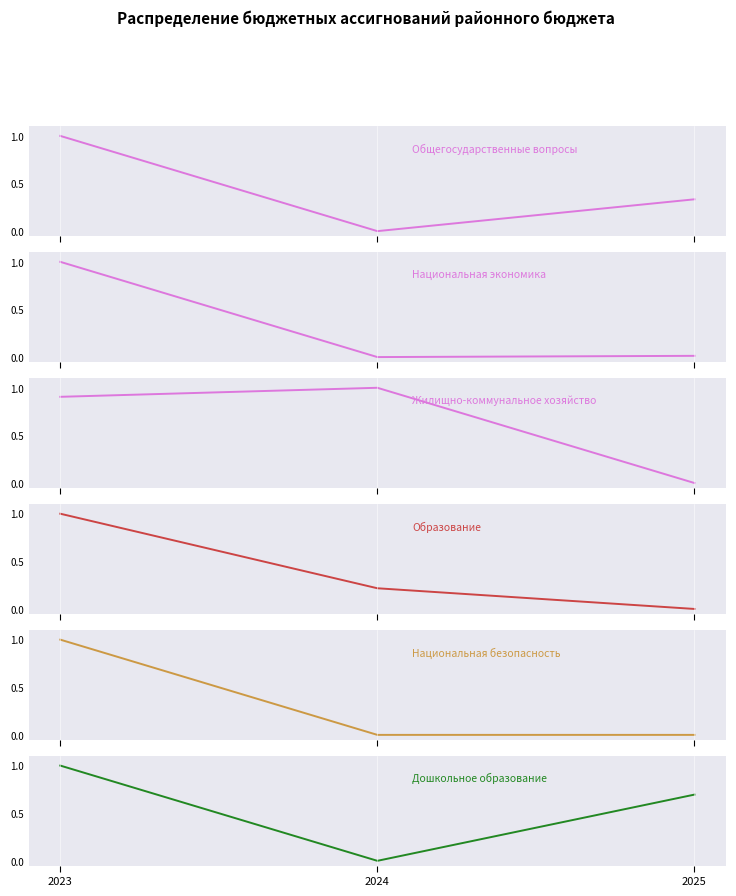

What is the spread (max minus min) of values at 2024?

1.0